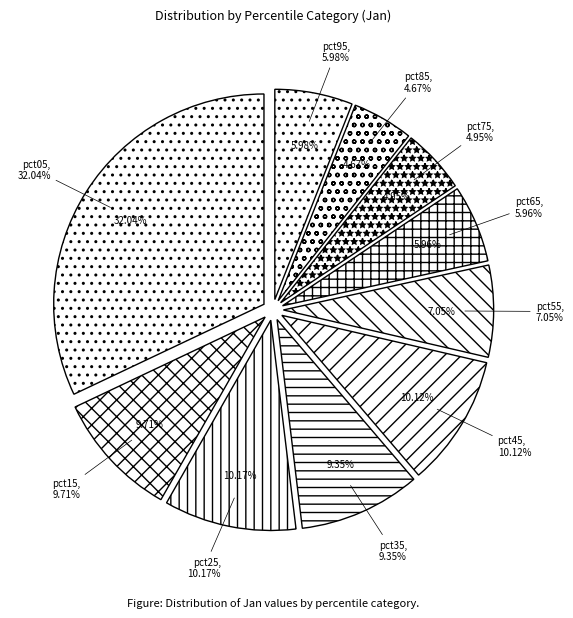

Is there a majority slice in this chart?

No